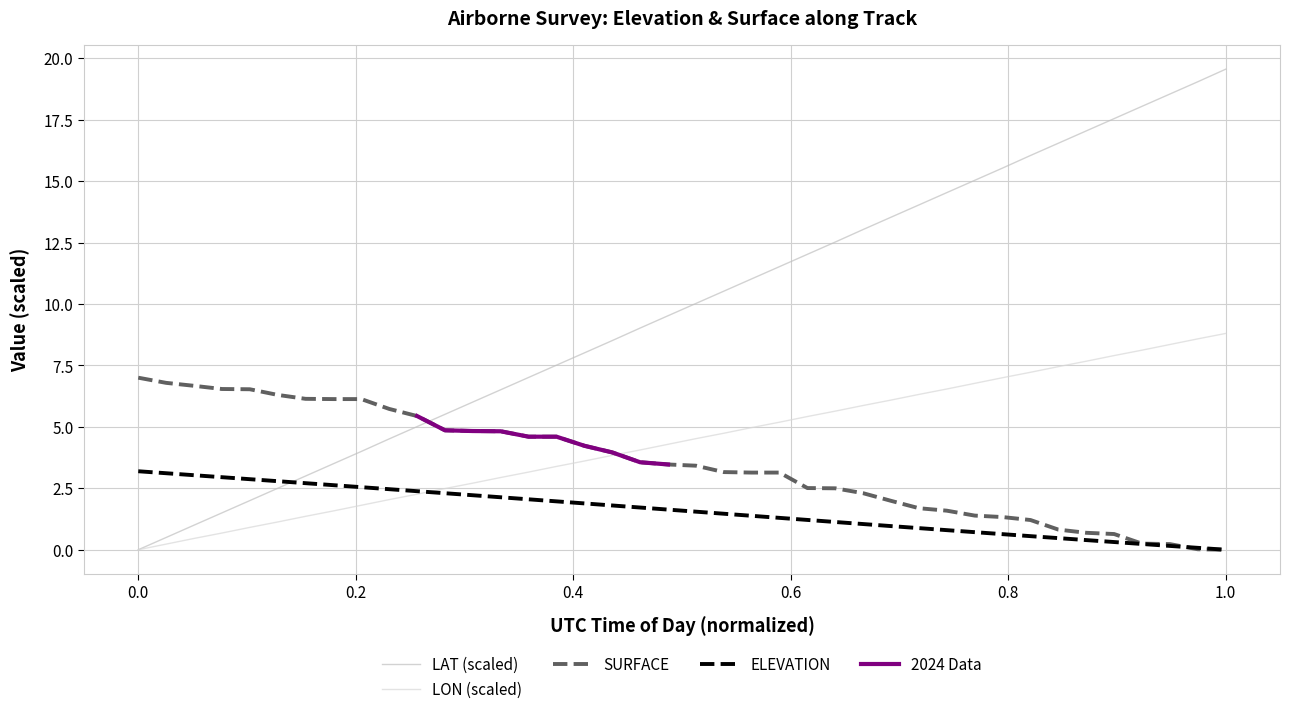

Which series ends up on top after the final intersection of SURFACE and LAT (scaled)?

LAT (scaled)